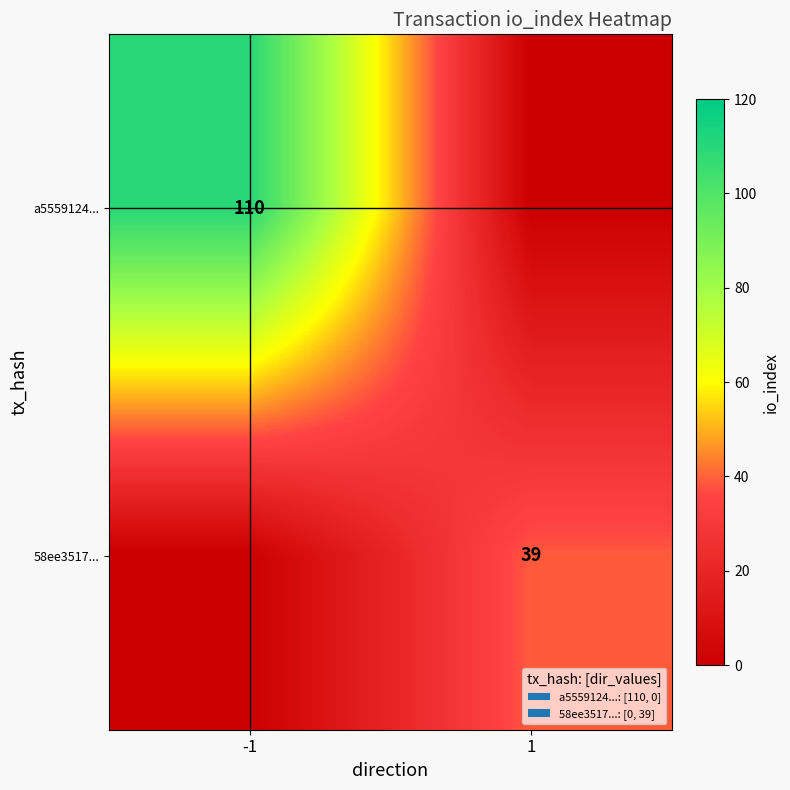

At -1, list the series in order from smallest to largest.

row_1, row_0